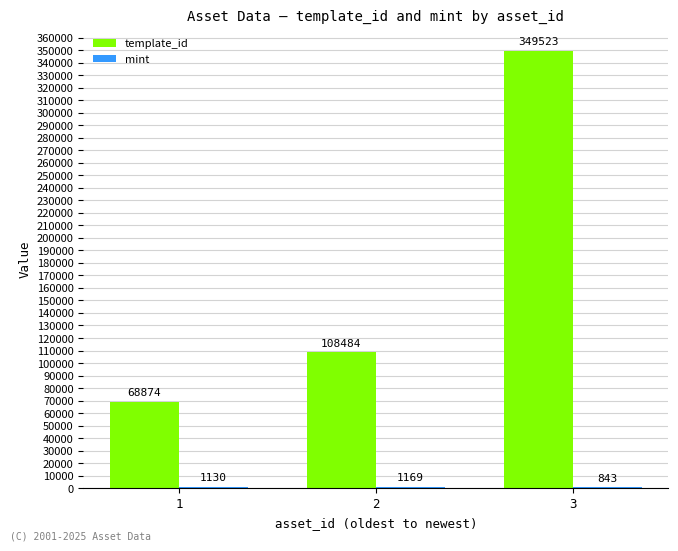

How many groups of bars are there?

3